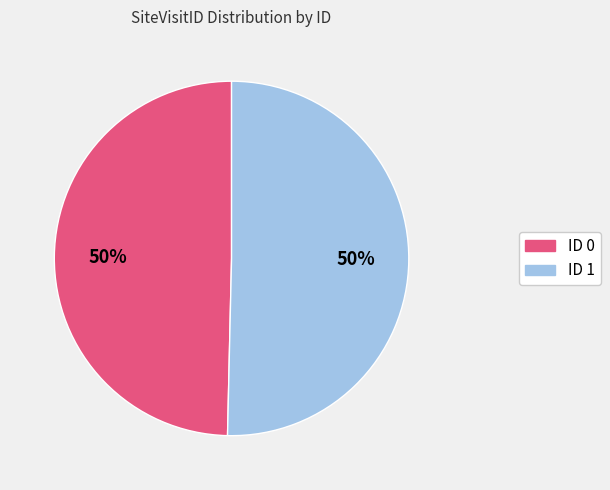

To the nearest percent, what is the combined percentage of ID 0 and ID 1?

100%